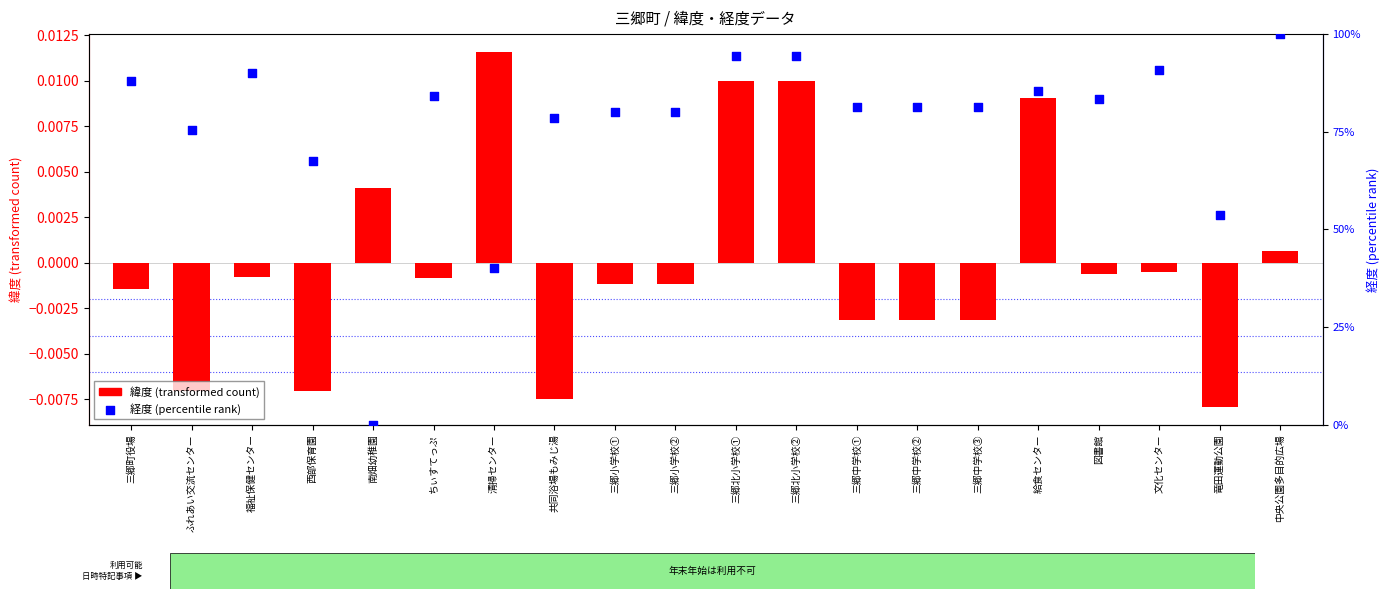

Which series has the largest Y range (max minus min)?

経度 (percentile rank)